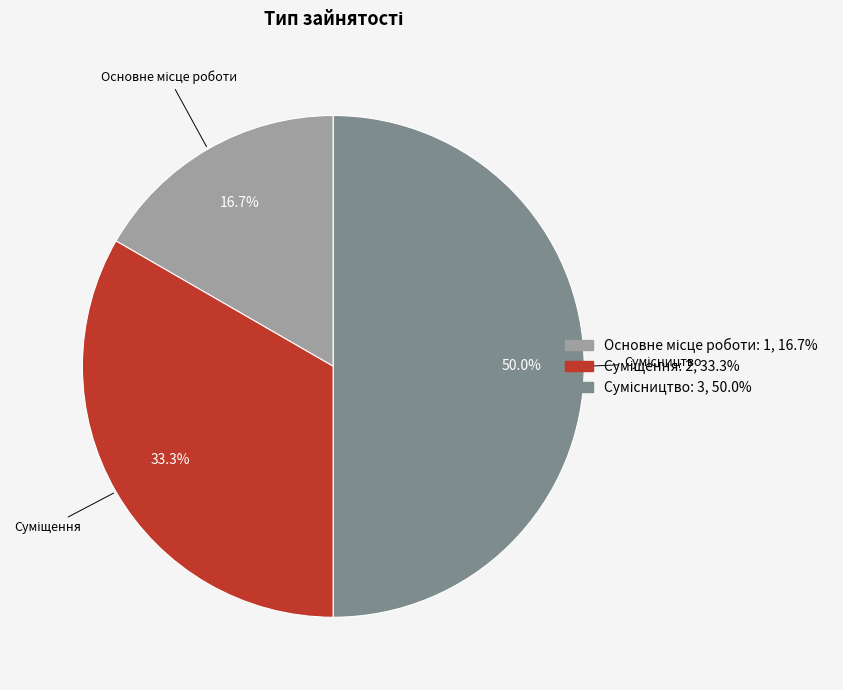

Is it true that Сумісництво is 50% of the pie?

True